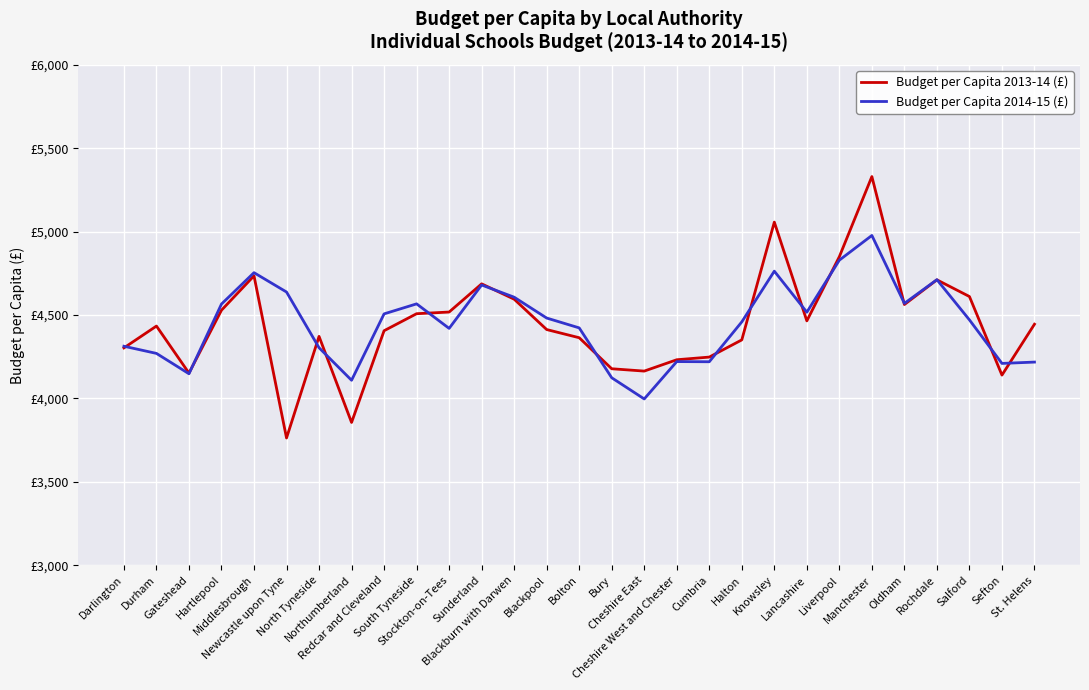

Read the Budget per Capita 2013-14 (£) value at Lancashire, to the nearest 50.

4450